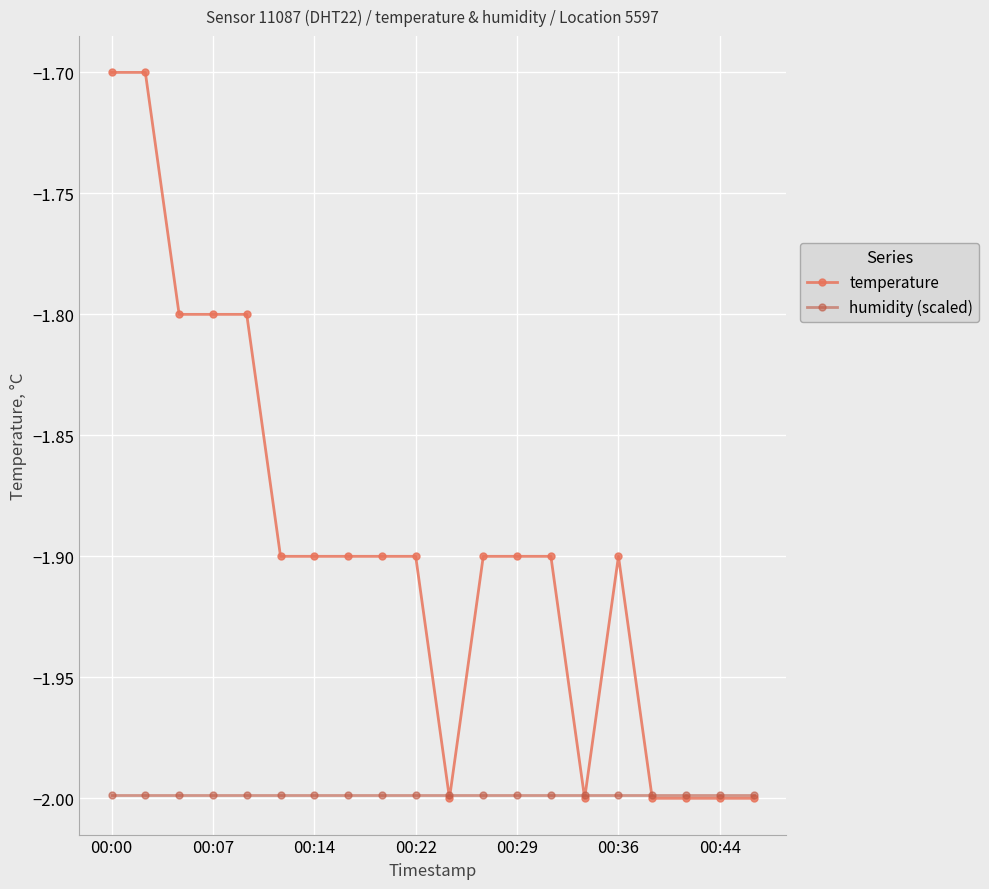

Which series has the largest range (max minus min)?

temperature